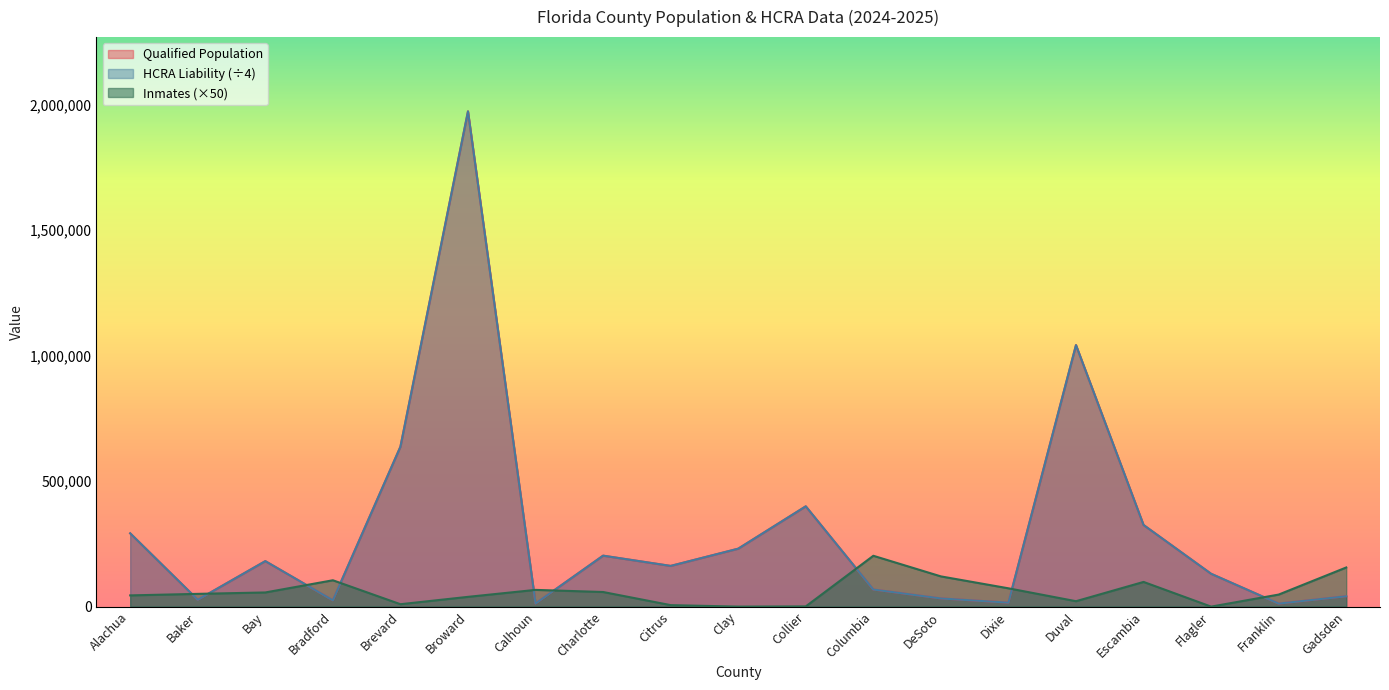

How many data points in Qualified Population are less than 162121?

9